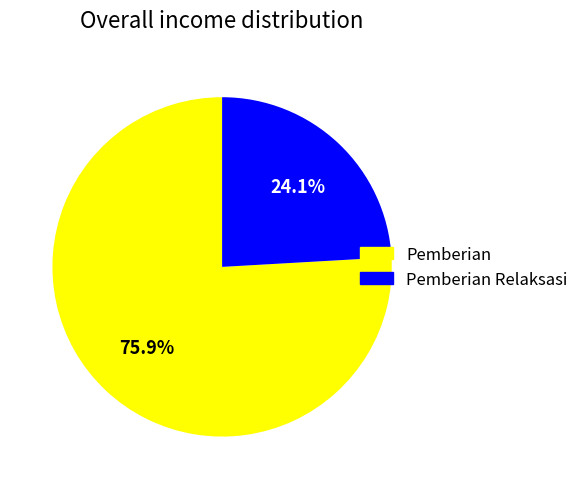

Is there any slice that represents more than half of the pie?

Yes